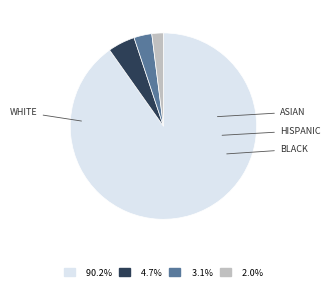

Is there a majority slice in this chart?

Yes